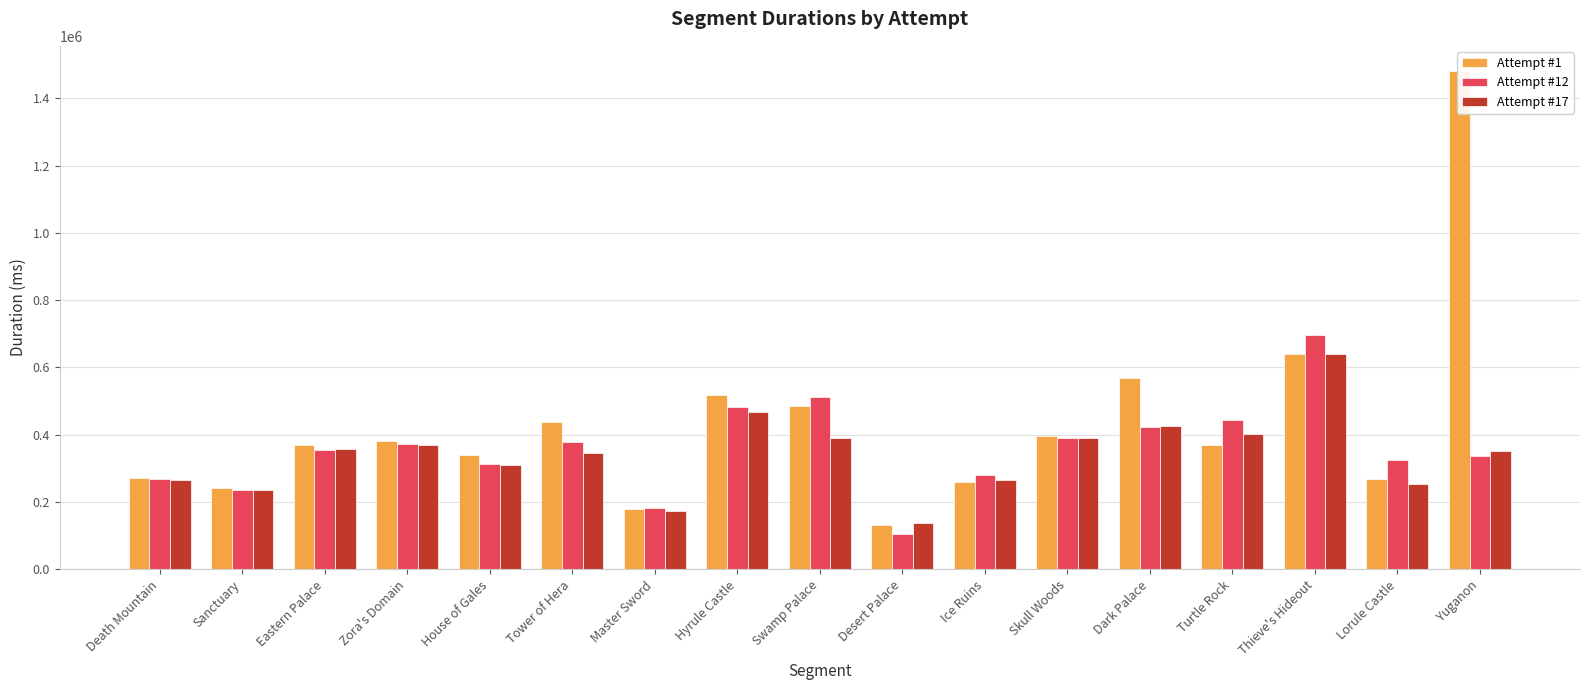

Reading left to right, extract all data points from this chart.

Attempt #1: Death Mountain=272551	Sanctuary=240664	Eastern Palace=370681	Zora's Domain=381837	House of Gales=338661	Tower of Hera=438324	Master Sword=177878	Hyrule Castle=519421	Swamp Palace=485516	Desert Palace=131469	Ice Ruins=258036	Skull Woods=397229	Dark Palace=569284	Turtle Rock=369958	Thieve's Hideout=639201	Lorule Castle=269125	Yuganon=1481638
Attempt #12: Death Mountain=267856	Sanctuary=236835	Eastern Palace=355409	Zora's Domain=372525	House of Gales=313688	Tower of Hera=378242	Master Sword=180886	Hyrule Castle=481033	Swamp Palace=511746	Desert Palace=104884	Ice Ruins=281479	Skull Woods=389807	Dark Palace=423803	Turtle Rock=444831	Thieve's Hideout=696054	Lorule Castle=324050	Yuganon=336674
Attempt #17: Death Mountain=264547	Sanctuary=234913	Eastern Palace=357484	Zora's Domain=370430	House of Gales=309864	Tower of Hera=346651	Master Sword=173490	Hyrule Castle=466667	Swamp Palace=390292	Desert Palace=138596	Ice Ruins=264707	Skull Woods=390133	Dark Palace=427234	Turtle Rock=401951	Thieve's Hideout=638564	Lorule Castle=254371	Yuganon=350444